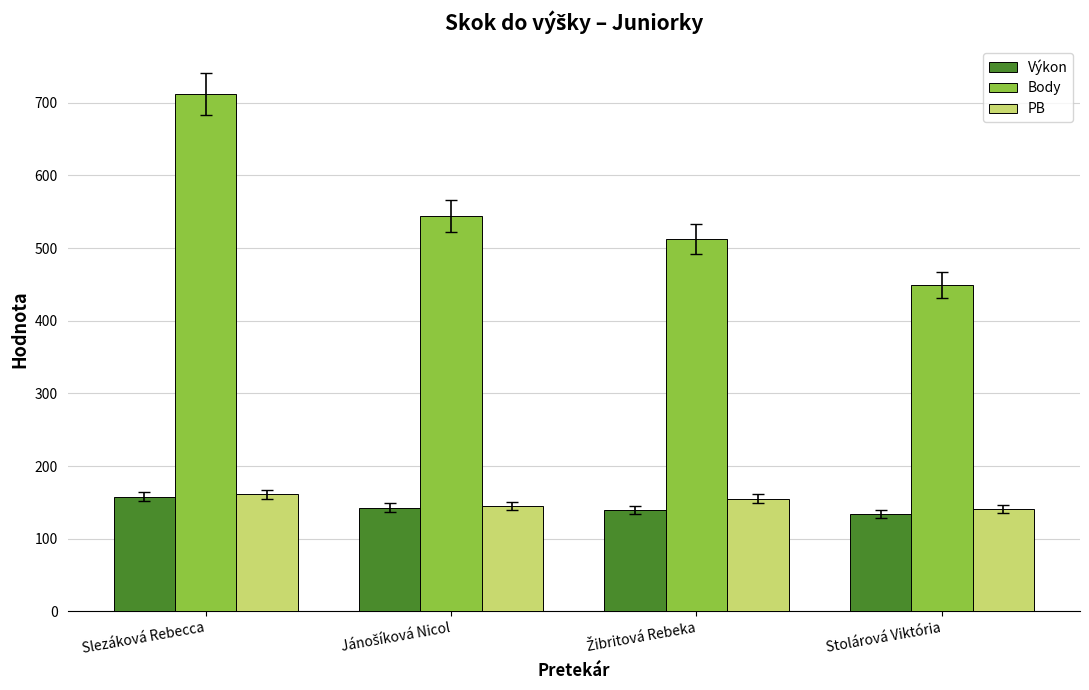

How many data points in Výkon are less than 143?

2